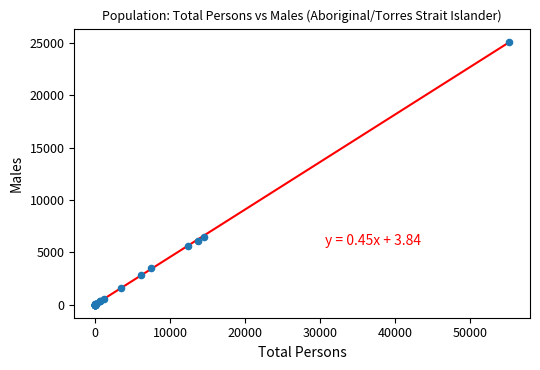

What Y value in the scatter plot is closest to 12570?

6450